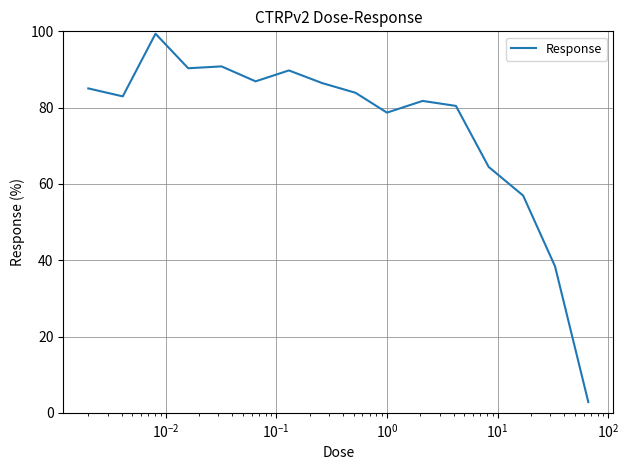

Reading right to left, extract all data points from this chart.

2.8	38.4	57.0	64.5	80.5	81.8	78.7	83.9	86.4	89.8	86.9	90.8	90.3	99.4	83.0	85.0